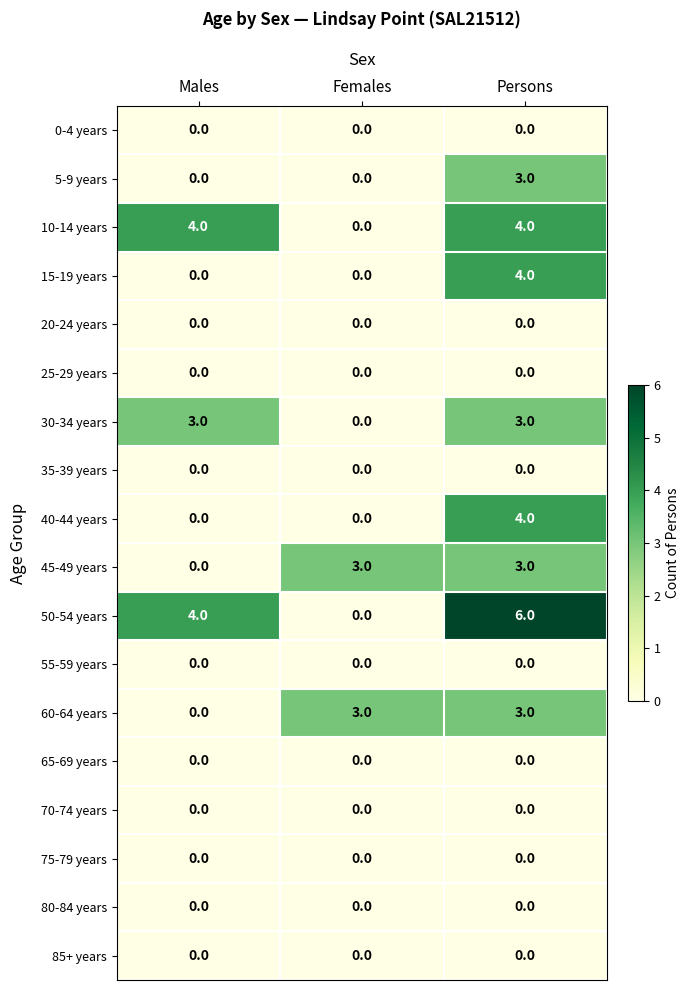

Which series has the largest total across all categories?

50-54 years